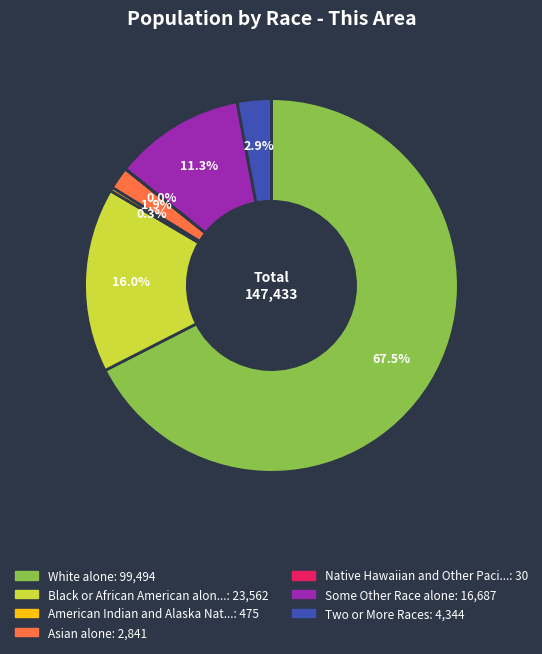

Does any single category account for the majority?

Yes